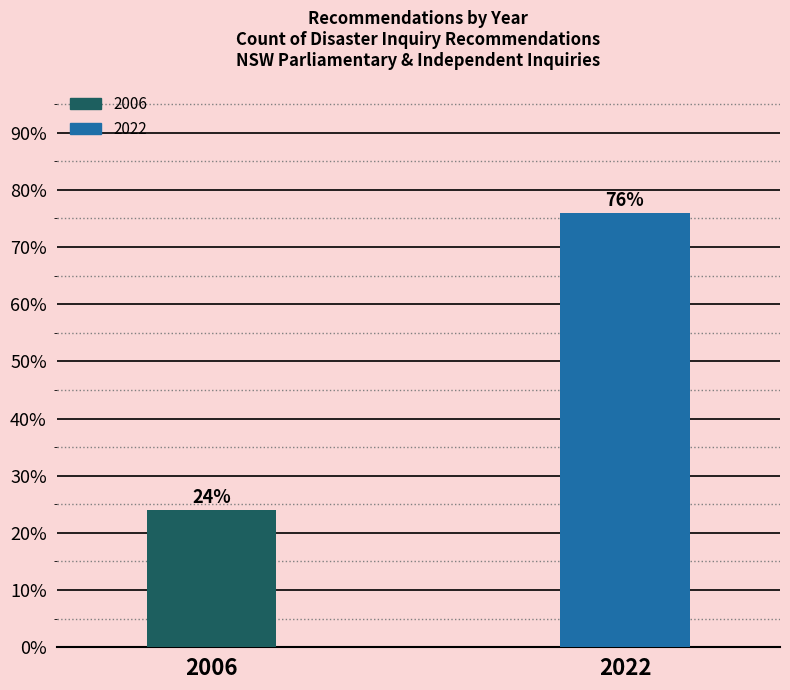

Reading left to right, extract all data points from this chart.

2006=24	2022=76